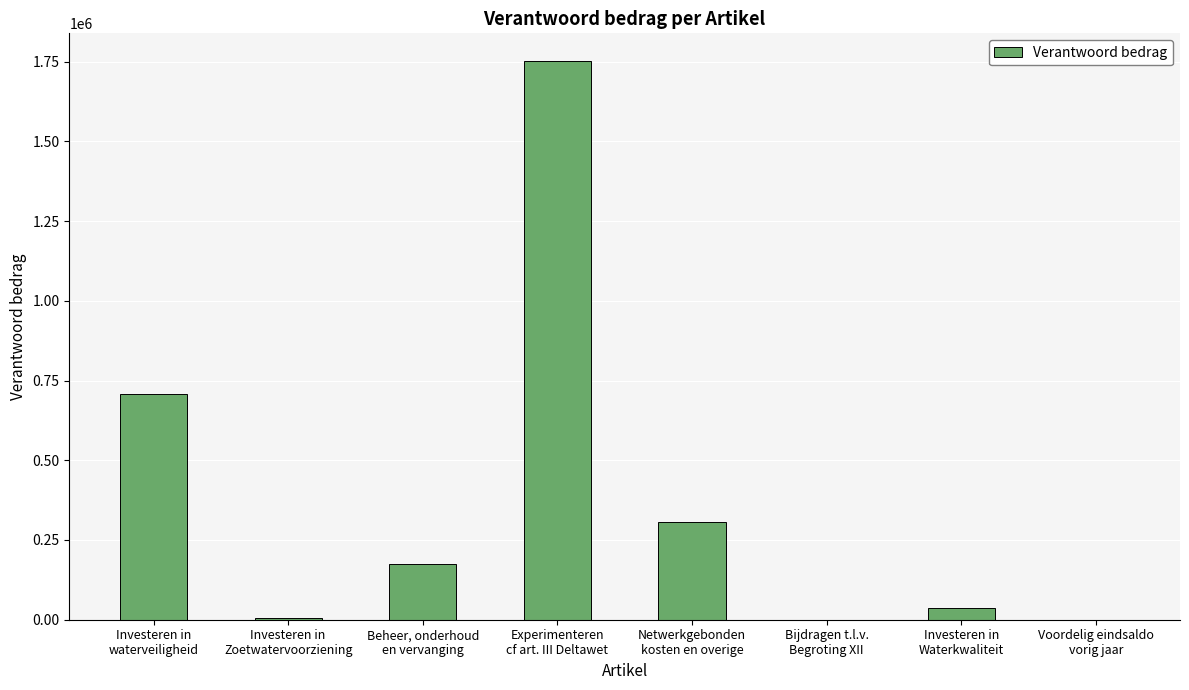

True or false: the data shows 5682 at Investeren in
Zoetwatervoorziening.

True